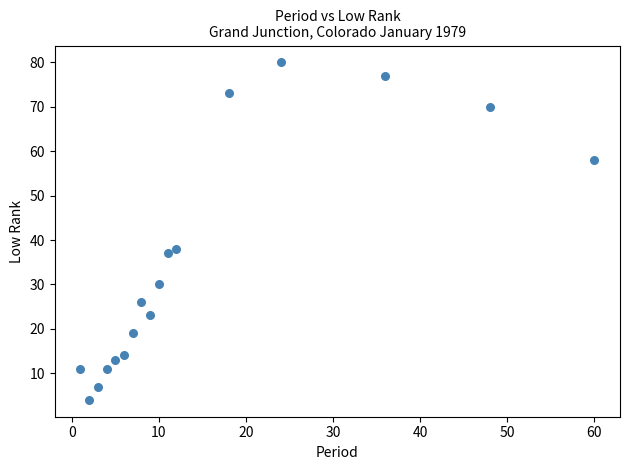

What Y value in the scatter plot is closest to 42?

38